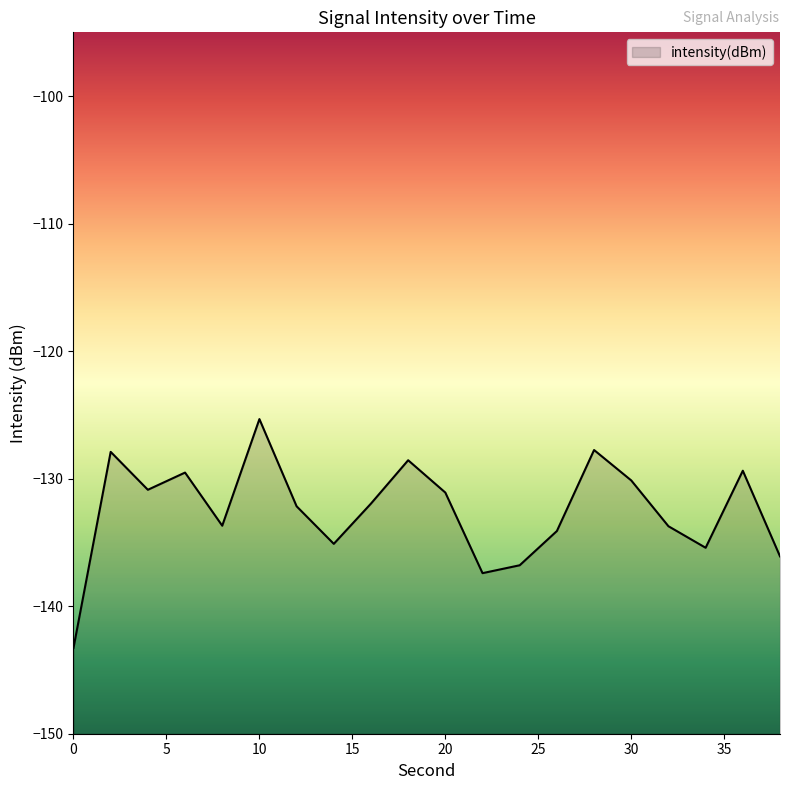

What value does the data have at 32?

-133.7